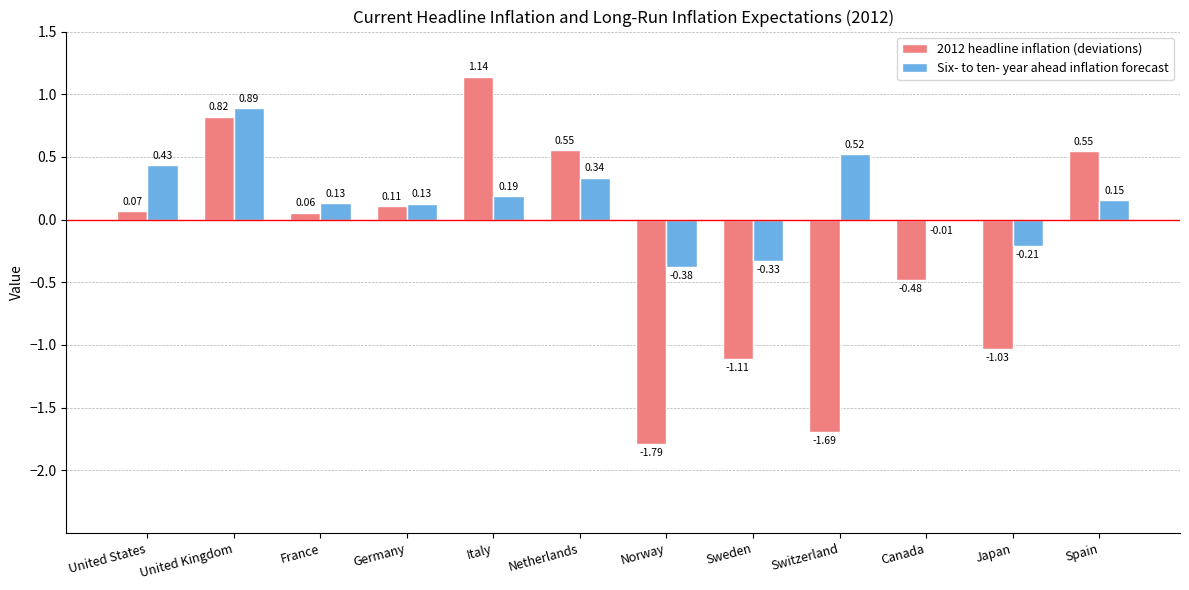

At which label is Six- to ten- year ahead inflation forecast closest to 0?

Canada